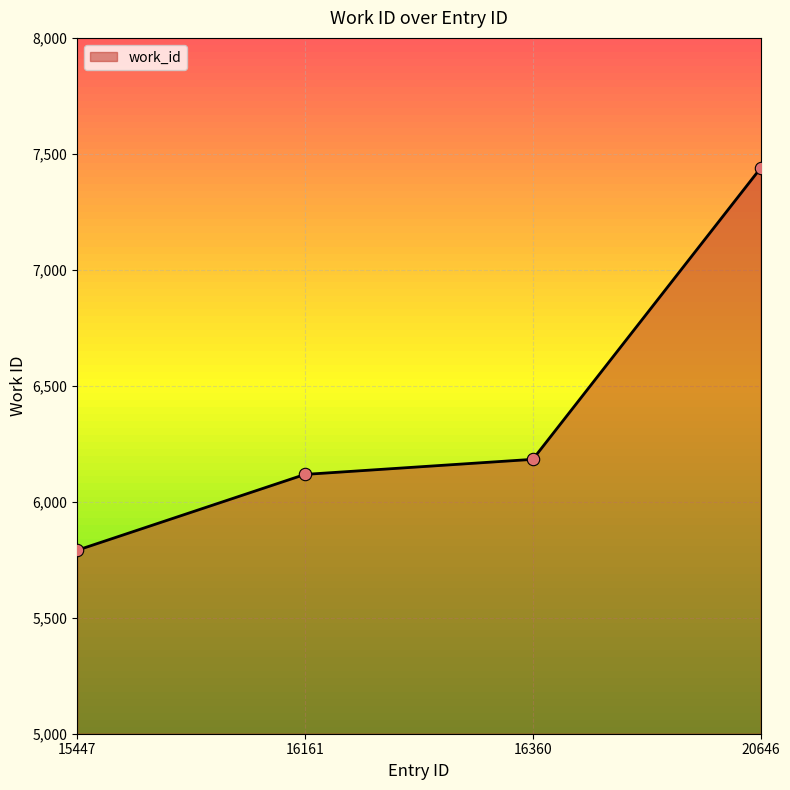

What is the ratio of the value at 16161 to the value at 20646?

0.8